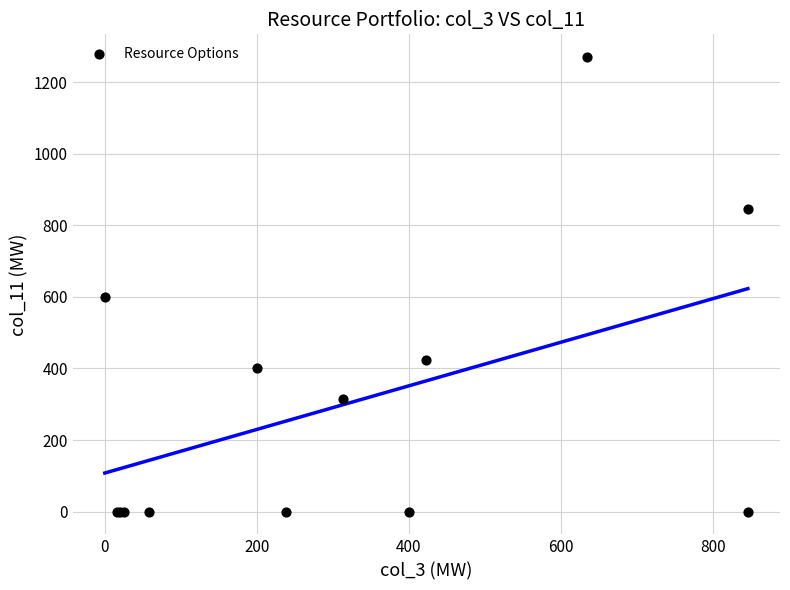

What Y value in the scatter plot is closest to 635?

599.0